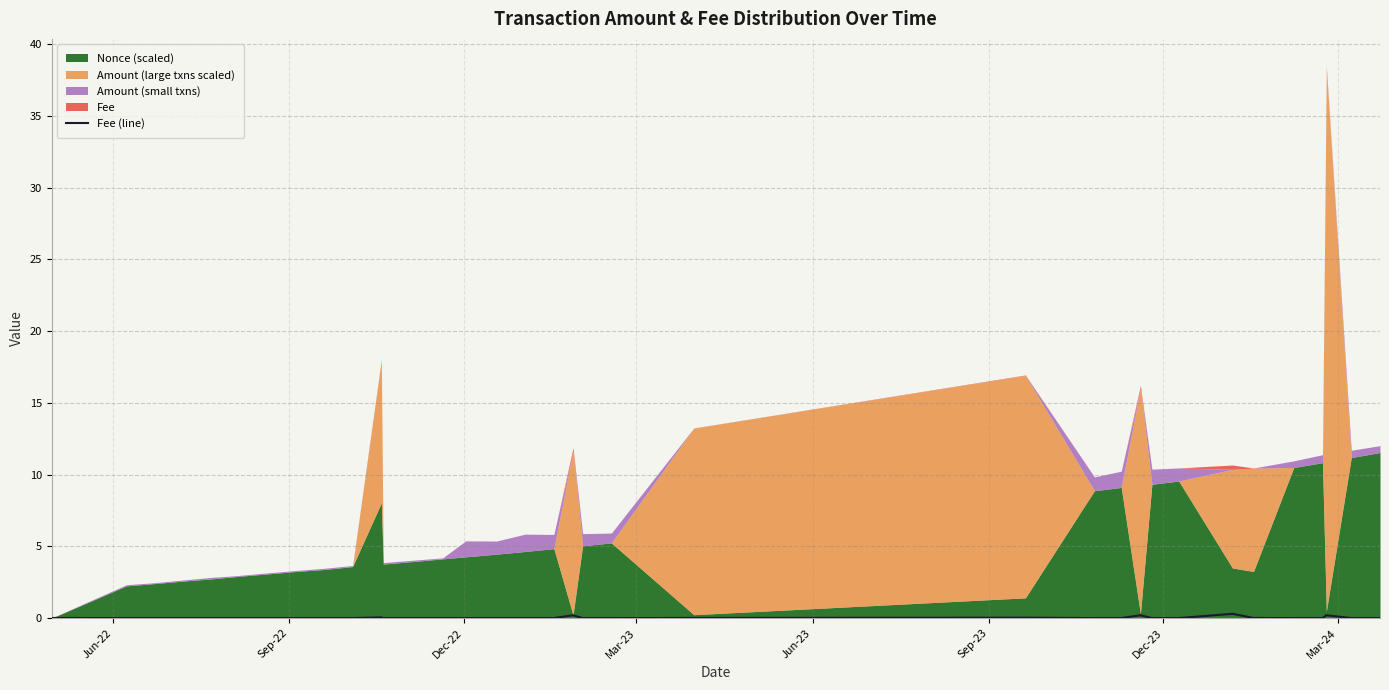

Reading left to right, list all the values displayed in this chart.

0.0	0.0	0.0	0.0	0.0	0.0	0.0	0.0	0.0	0.0	0.1	0.0	0.0	0.0	0.0	0.0	0.0	0.0	0.2	0.0	0.0	0.0	0.0	0.0	0.0	0.2	0.0	0.0	0.3	0.0	0.0	0.0	0.2	0.0	0.0